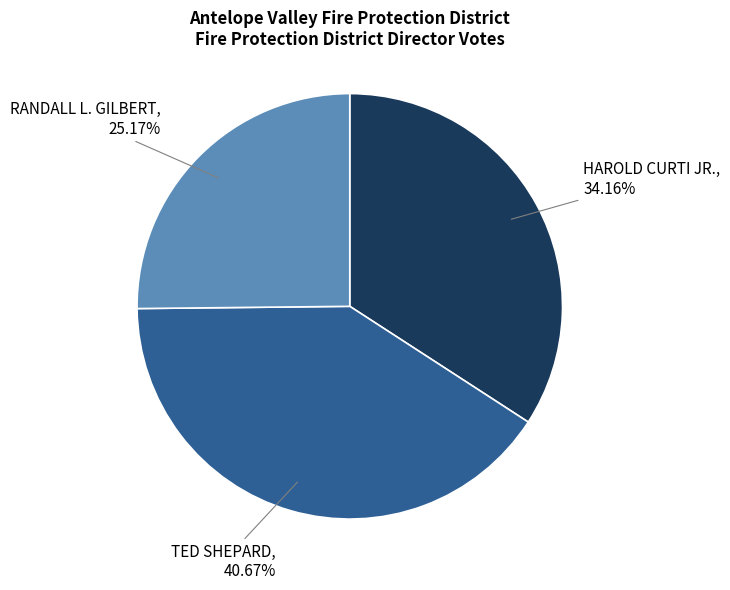

Which category has the biggest portion of the pie?

TED SHEPARD